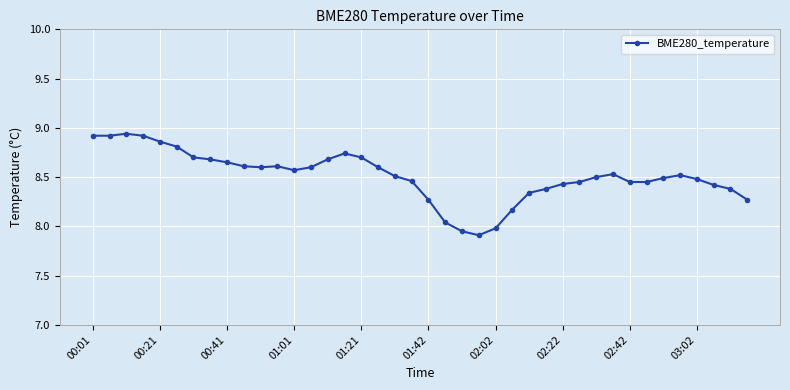

How many data points are above 8?

37